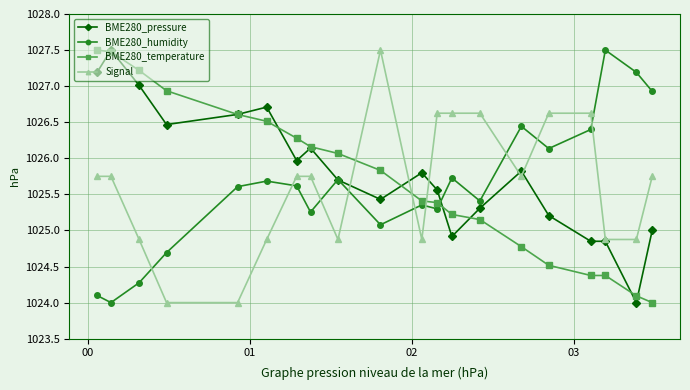

True or false: Signal has more than 0 points higher than both neighbors.

True